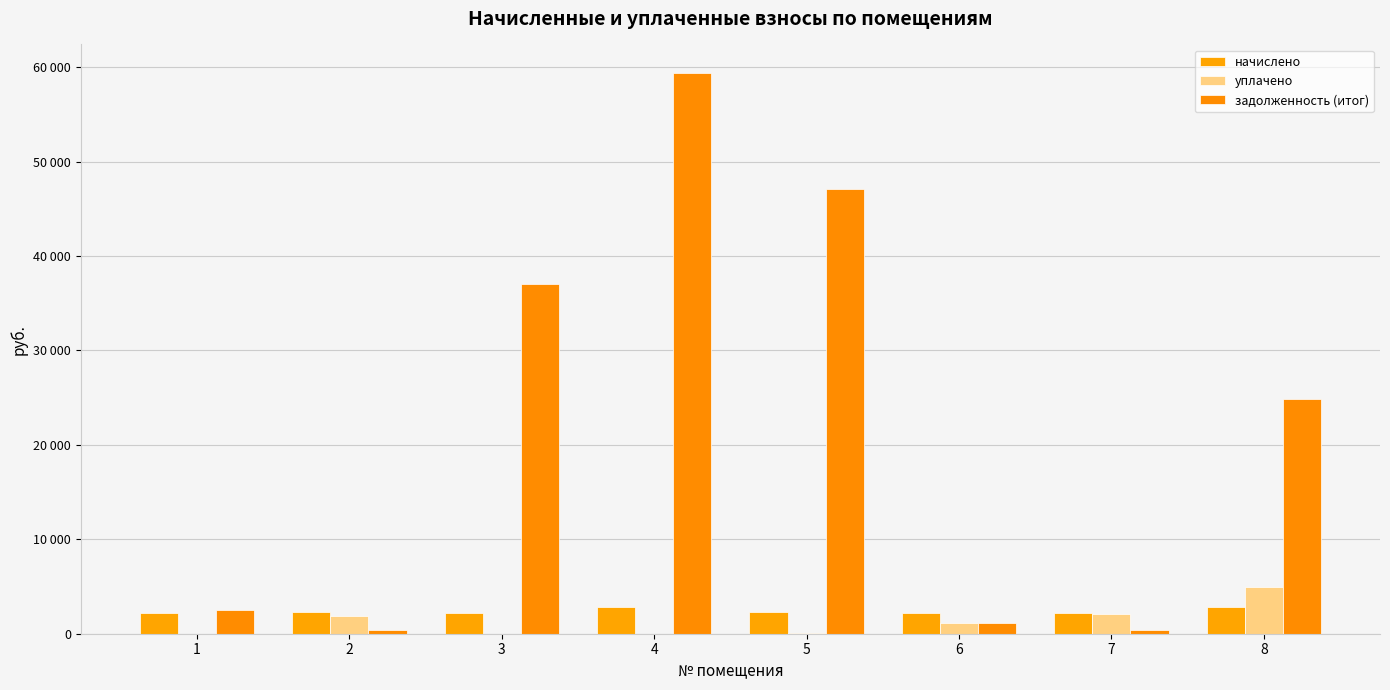

At which label is начислено closest to 2511?

2